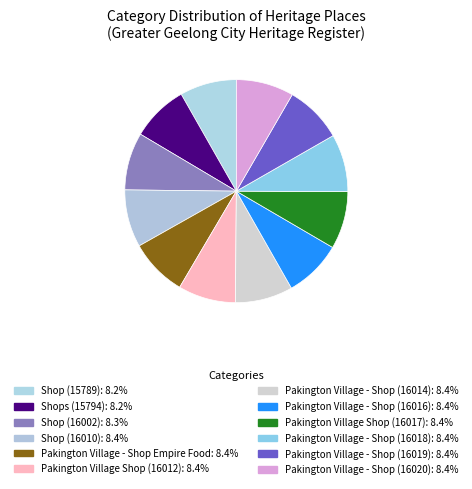

Does any single category account for the majority?

No